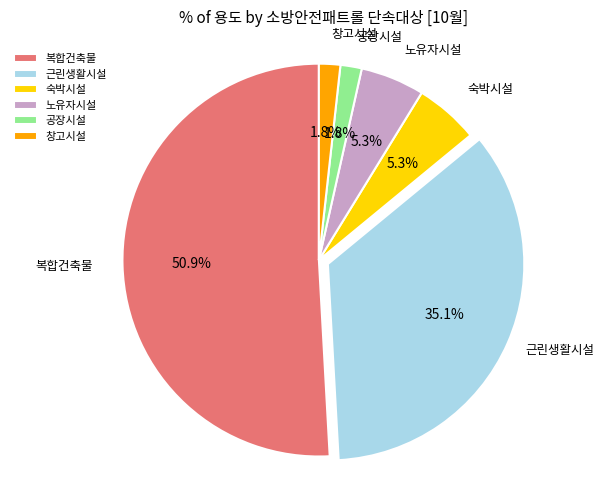

To the nearest percent, what percentage of the pie is 근린생활시설?

35%